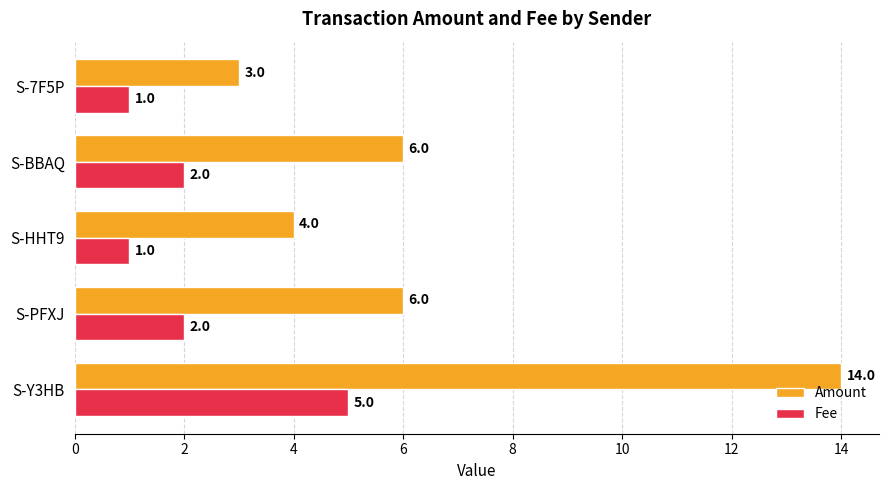

At which category is the sum across all series the highest?

S-Y3HB